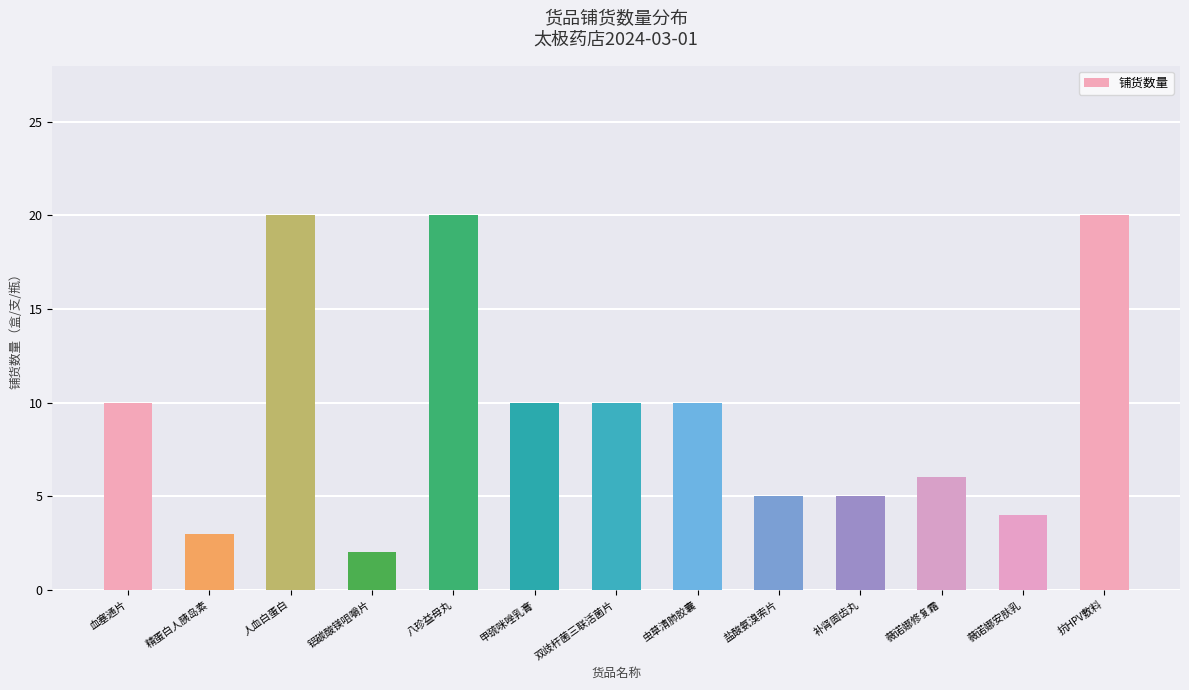

The value at 虫草清肺胶囊 is 10. True or false?

True